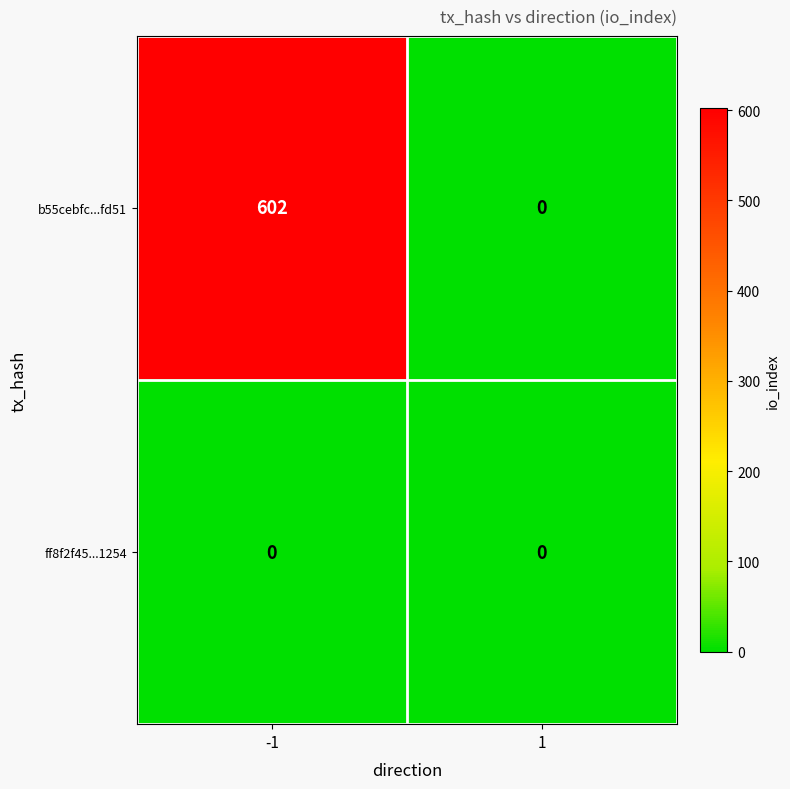

The value of ff8f2f45...1254 at 1 is 0. True or false?

True